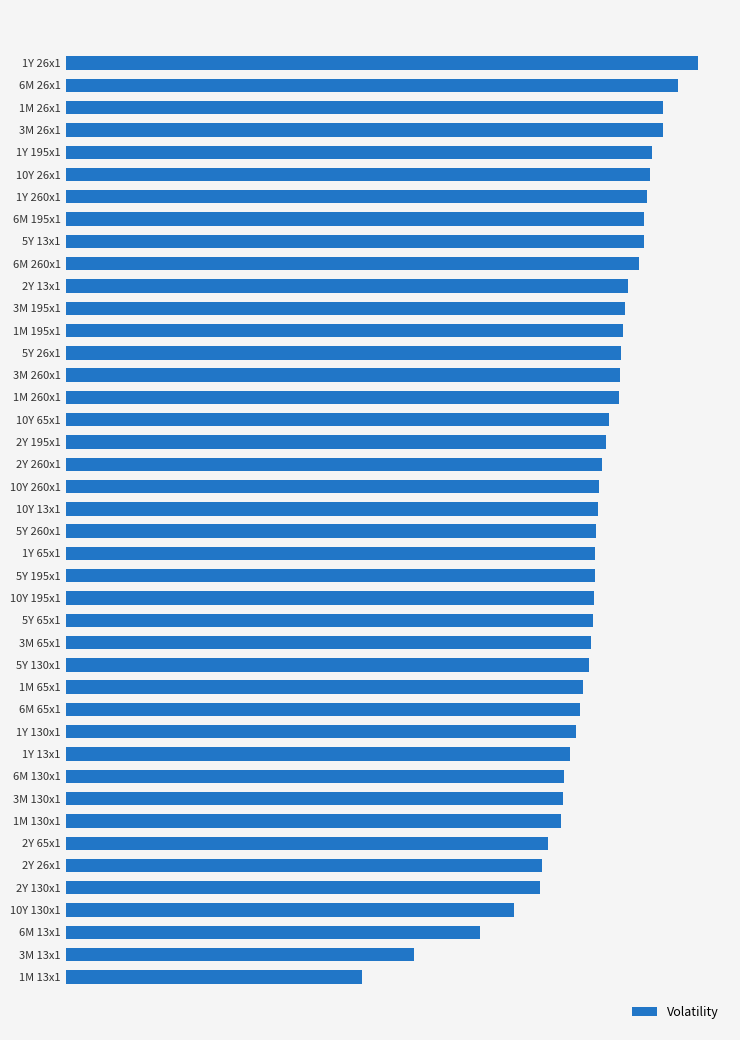

Does the chart contain stacked bars?

No